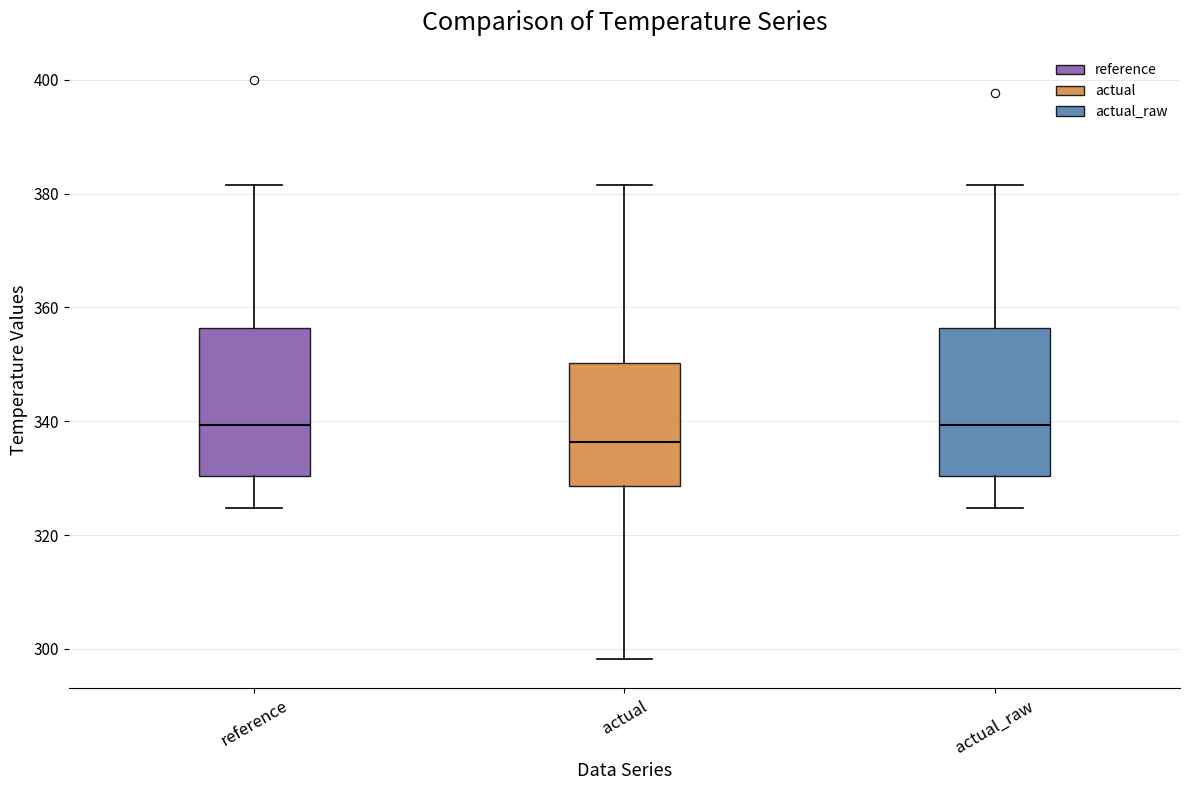

Reading left to right, read every box against the y-axis: the position of its median line, the range the box covers, and the ends of its whiskers. The values are not printed on the chart, so give them approximately, as read against the axis.

reference: median 340, box 330 to 356, whiskers 324 to 382
actual: median 336, box 328 to 350, whiskers 298 to 382
actual_raw: median 340, box 330 to 356, whiskers 324 to 382